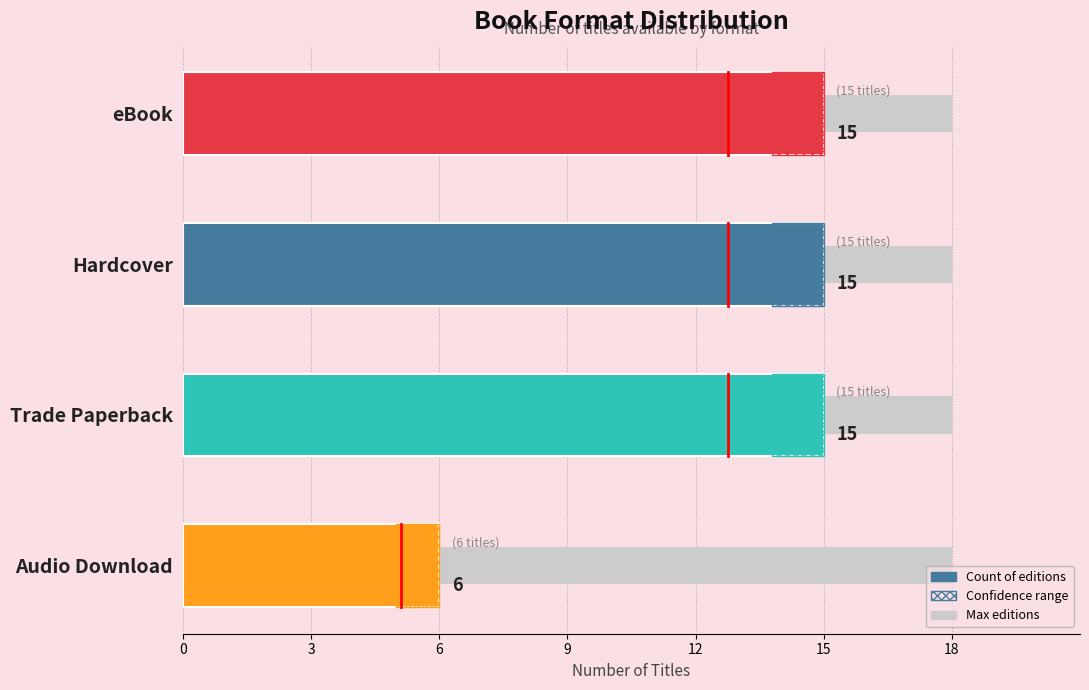

What is the sum of the Count values at eBook and Trade Paperback?

30.0